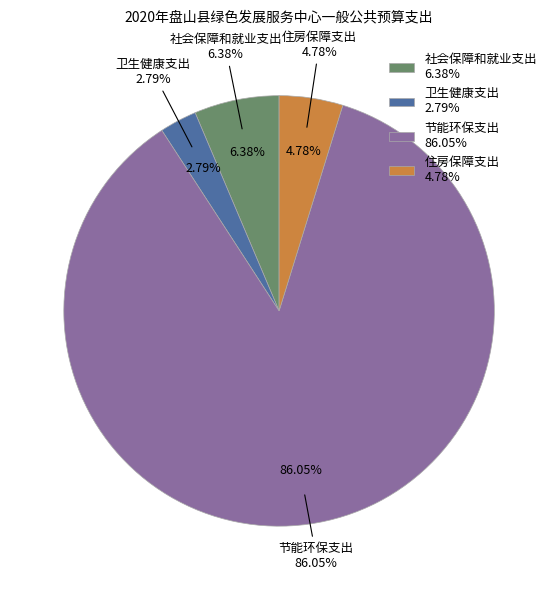

To the nearest percent, what is the combined percentage of 卫生健康支出 and 社会保障和就业支出?

9%